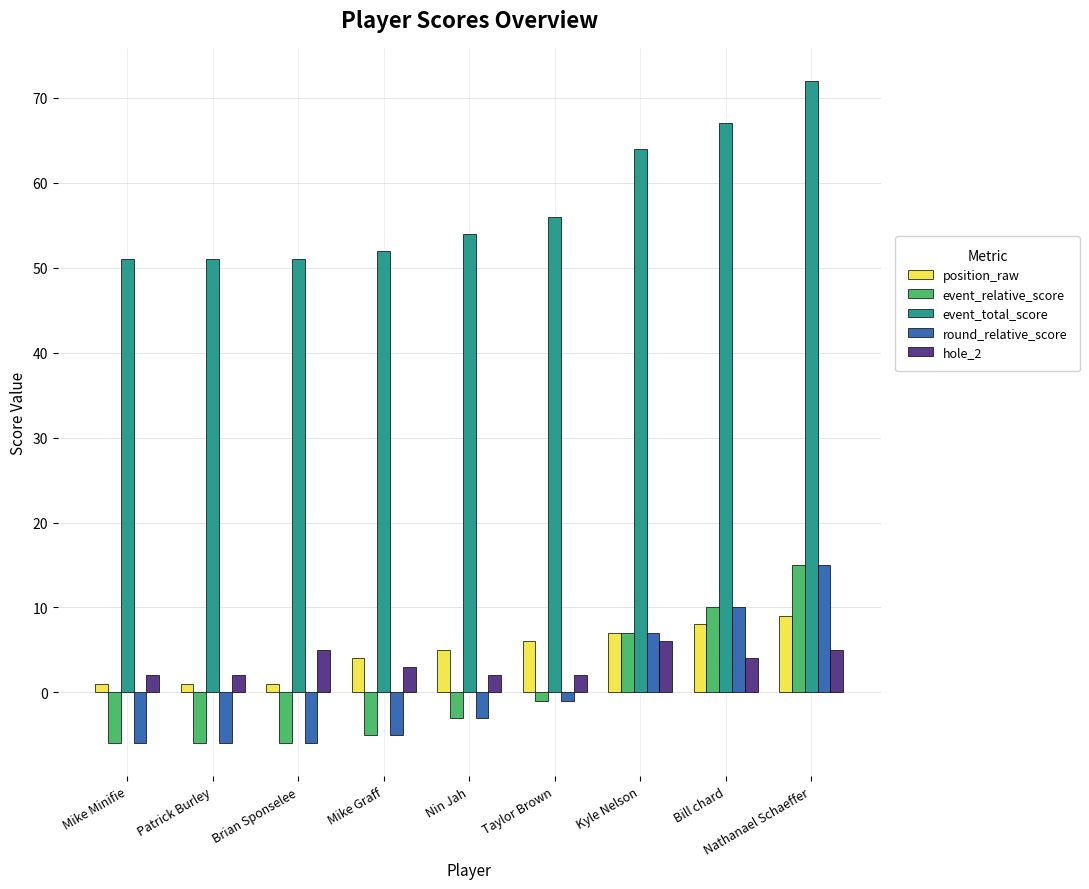

What is the average value of the hole_2 series?

3